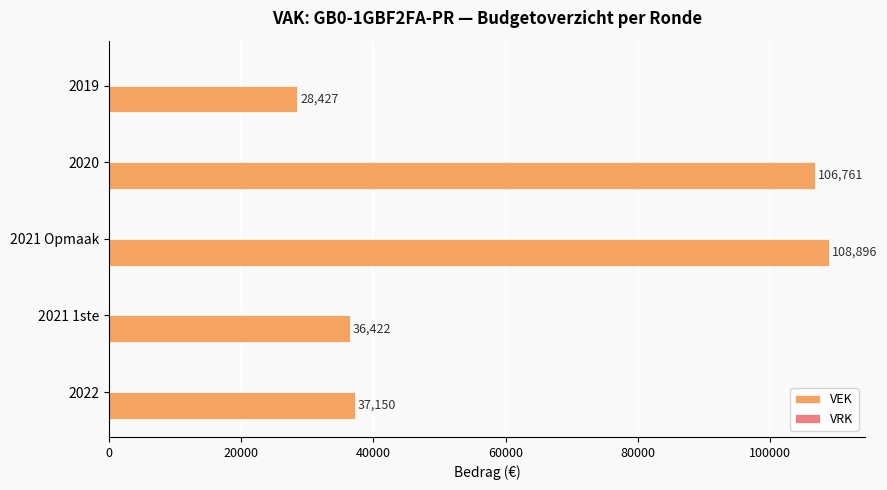

Is it true that the value at 2021 1ste is 17538?

False